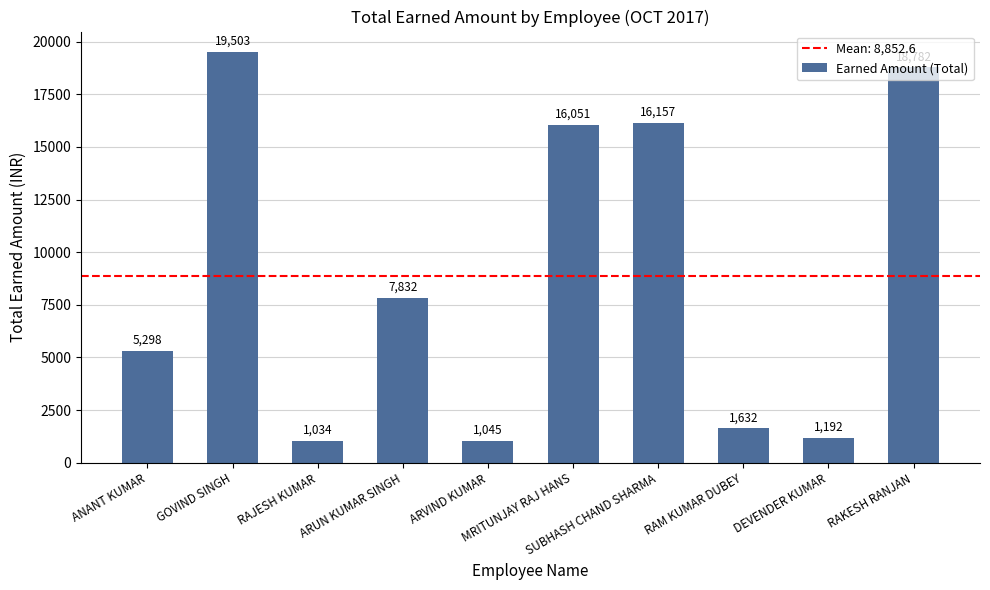

Count the number of data series in this chart.

1